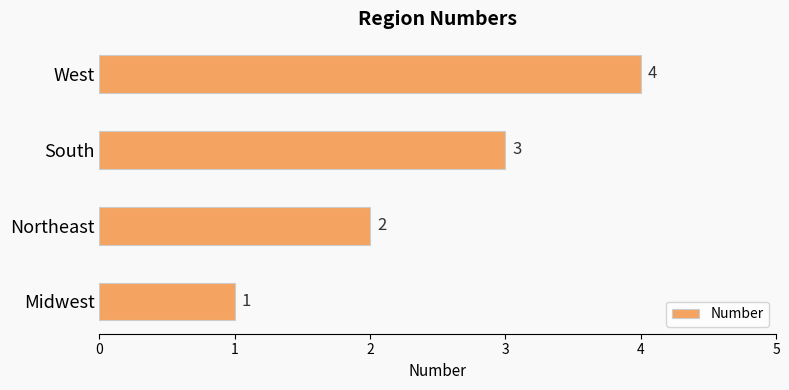

Rank the categories by value from lowest to highest.

Midwest, Northeast, South, West